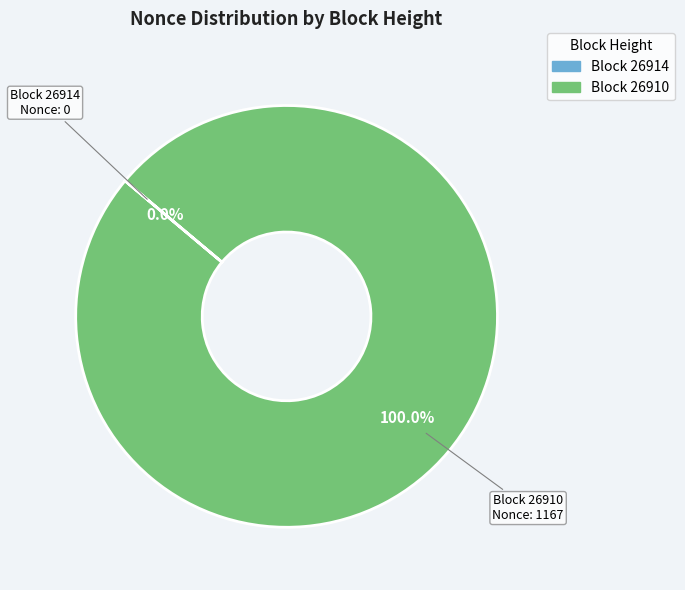

Which slice represents more than half of the pie?

26910